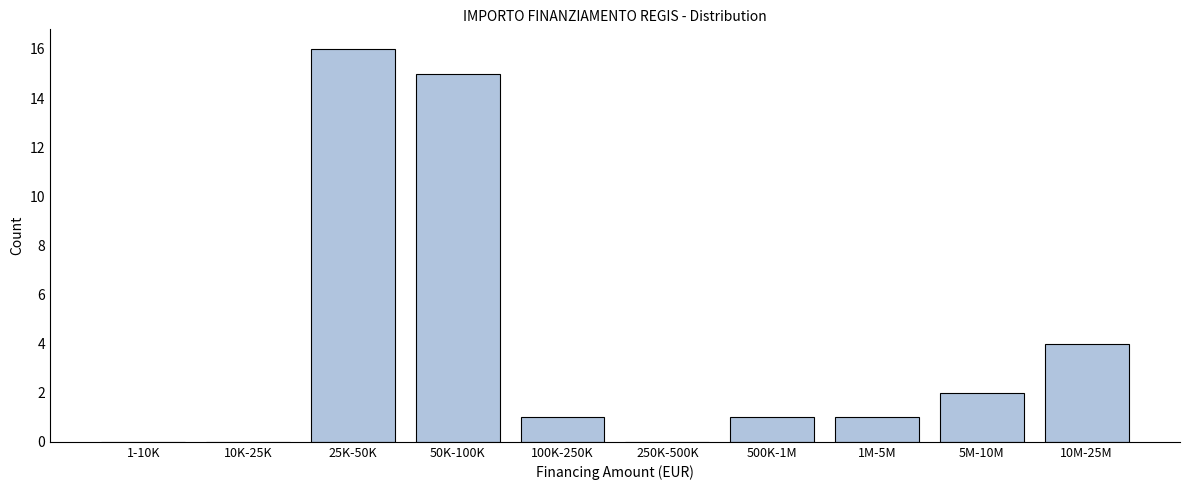

Reading left to right, what are all the values shown in this chart?

1-10K=0	10K-25K=0	25K-50K=16	50K-100K=15	100K-250K=1	250K-500K=0	500K-1M=1	1M-5M=1	5M-10M=2	10M-25M=4